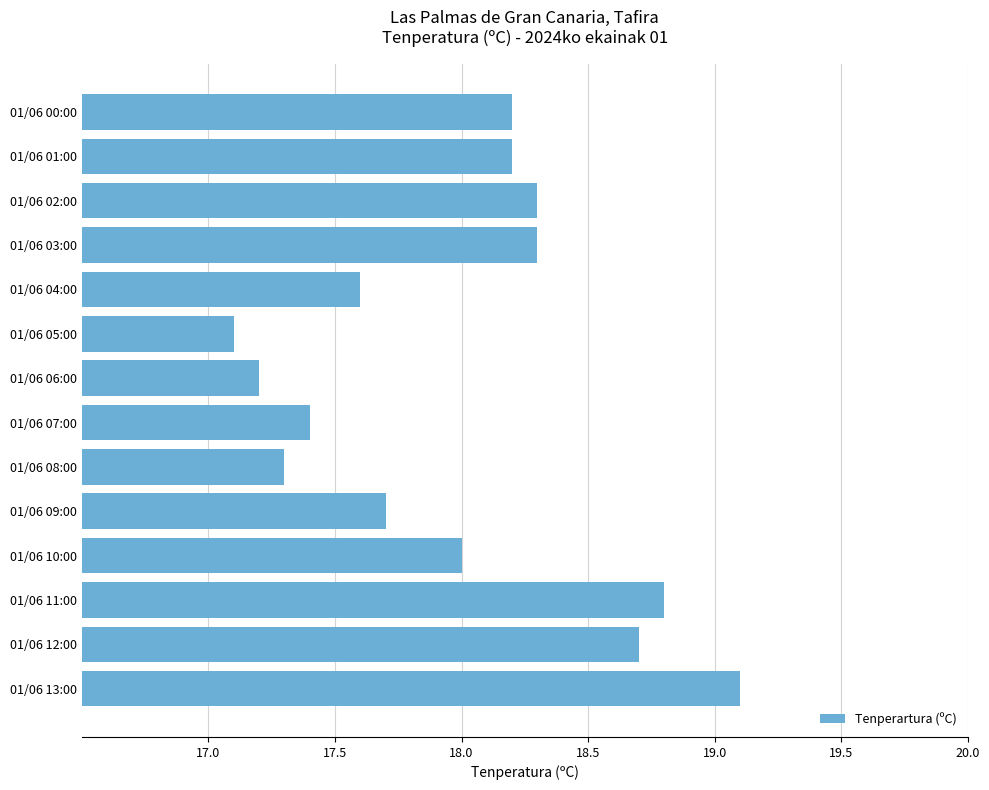

What value does the data have at 01/06 00:00?

18.2